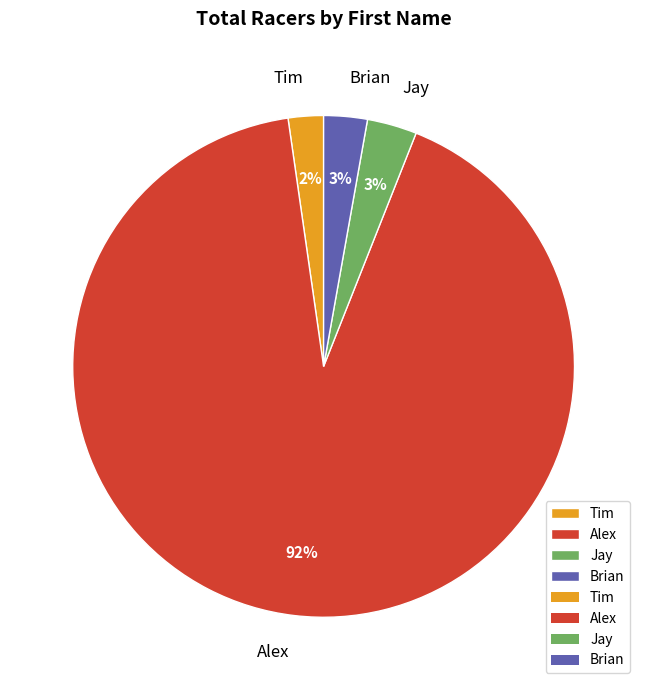

How many segments does this pie chart have?

4